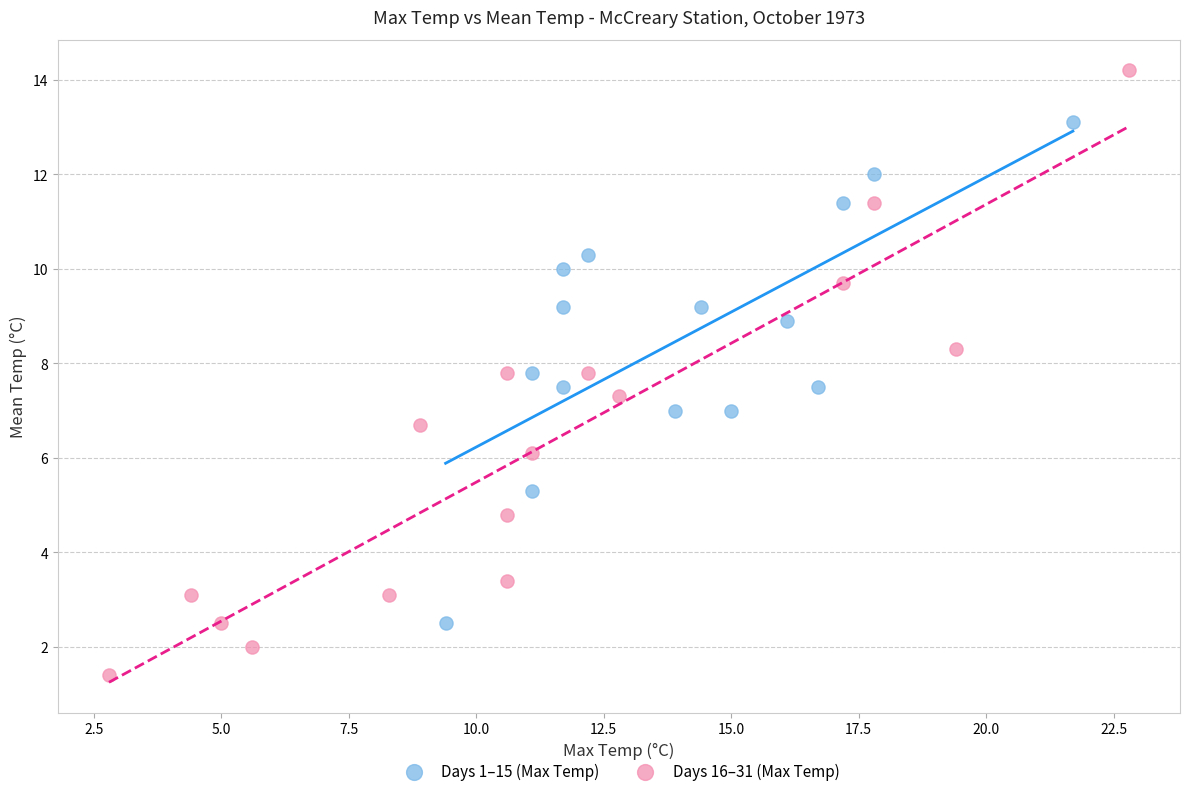

Which series contains the lowest Y value?

Days 16–31 (Max Temp)